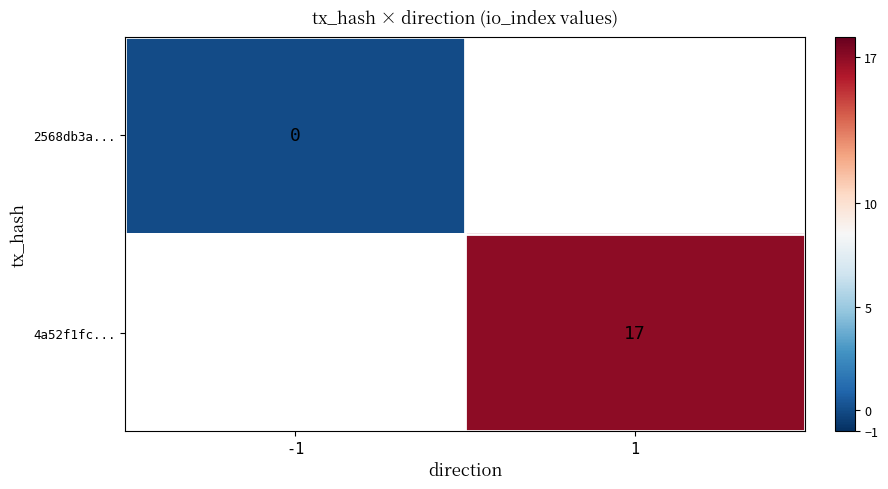

Is it true that 4a52f1fc... equals 5 at 1?

False